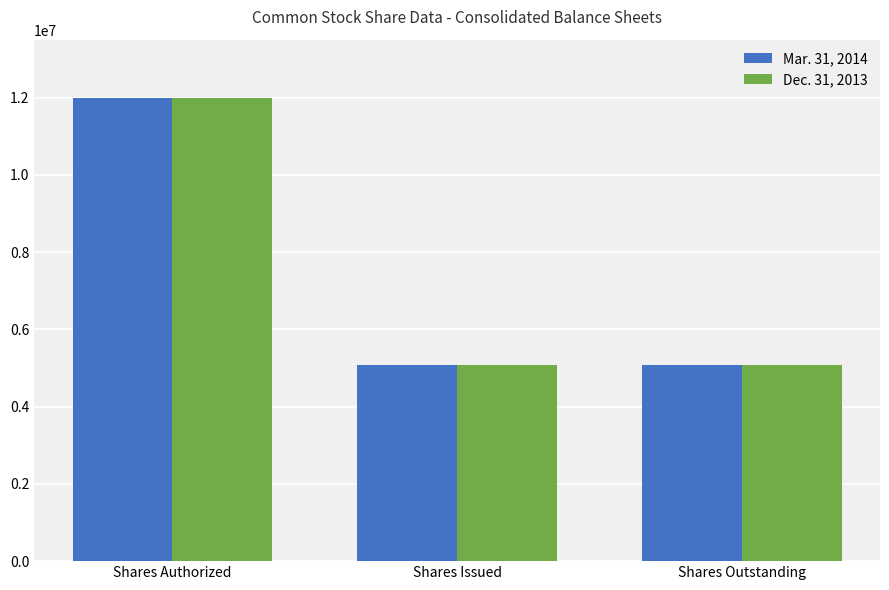

What is the approximate value of Dec. 31, 2013 at Shares Outstanding, to the nearest 10?

5066010